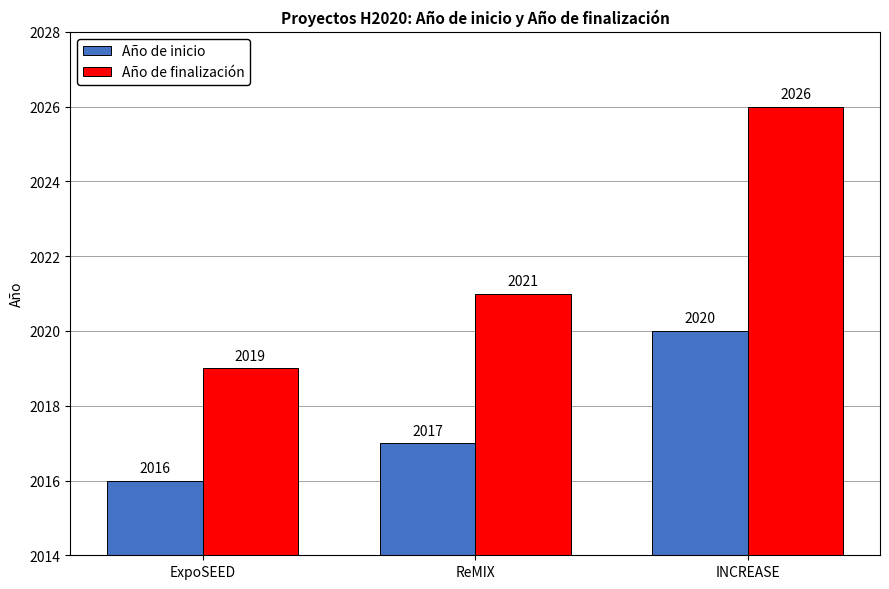

What is the difference between the Año de inicio values at ExpoSEED and INCREASE?

4